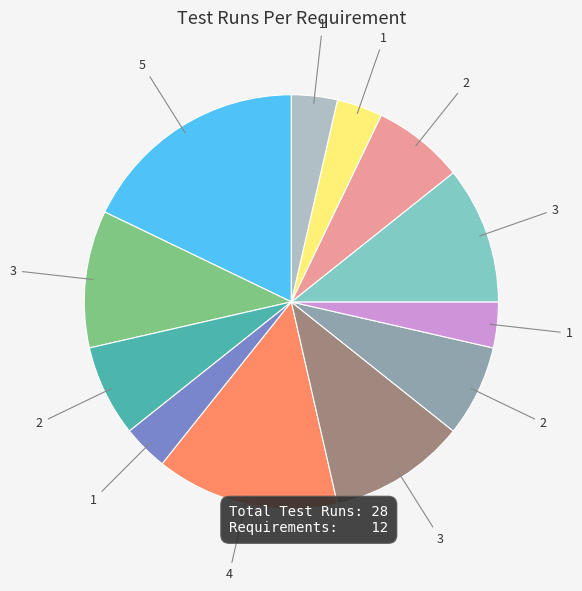

Is there a majority slice in this chart?

No